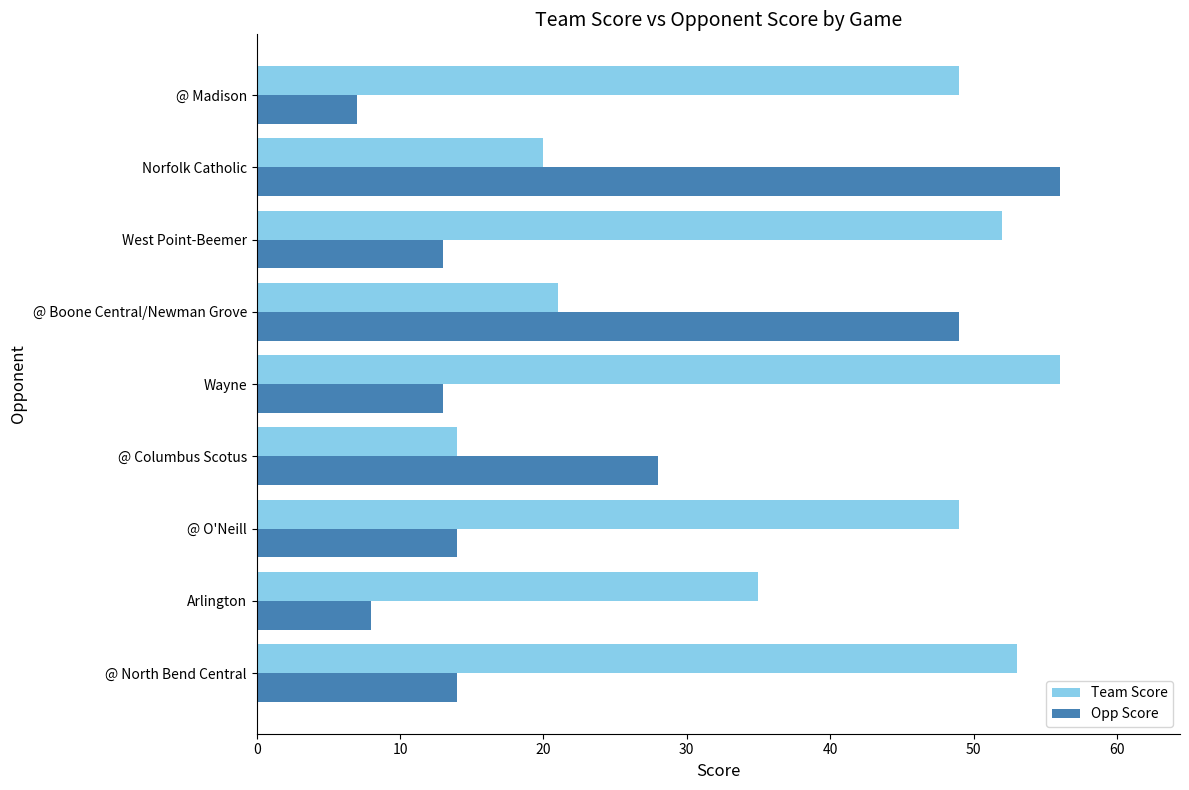

What is the average value of the Team Score series?

39